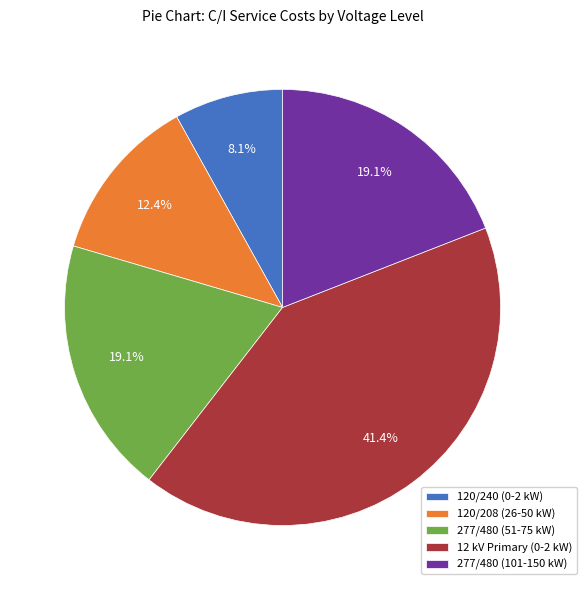

Is the sum of 277/480 (101-150 kW) and 120/240 (0-2 kW) greater than half?

No